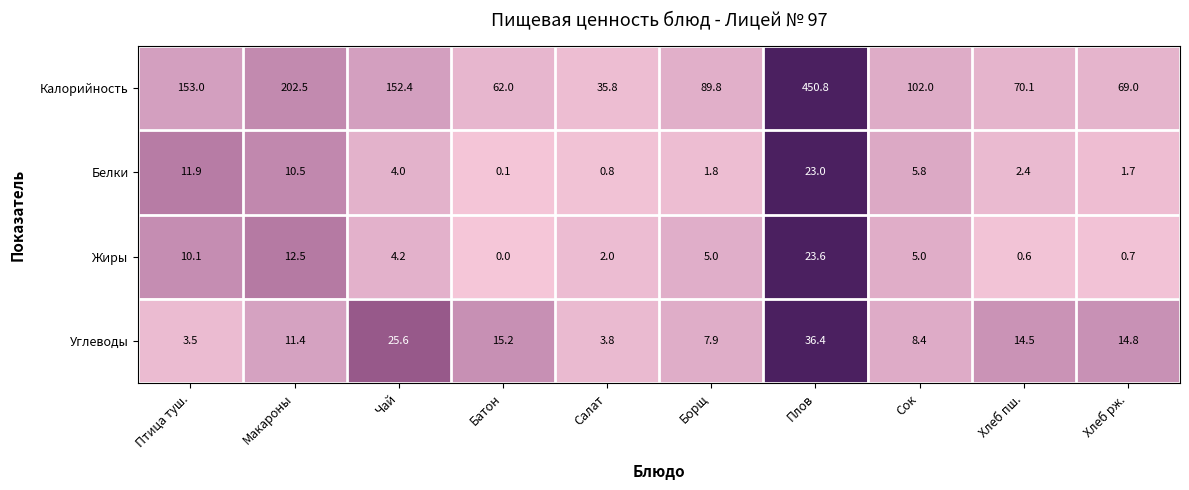

Which label corresponds to the smallest value in the chart?

Батон